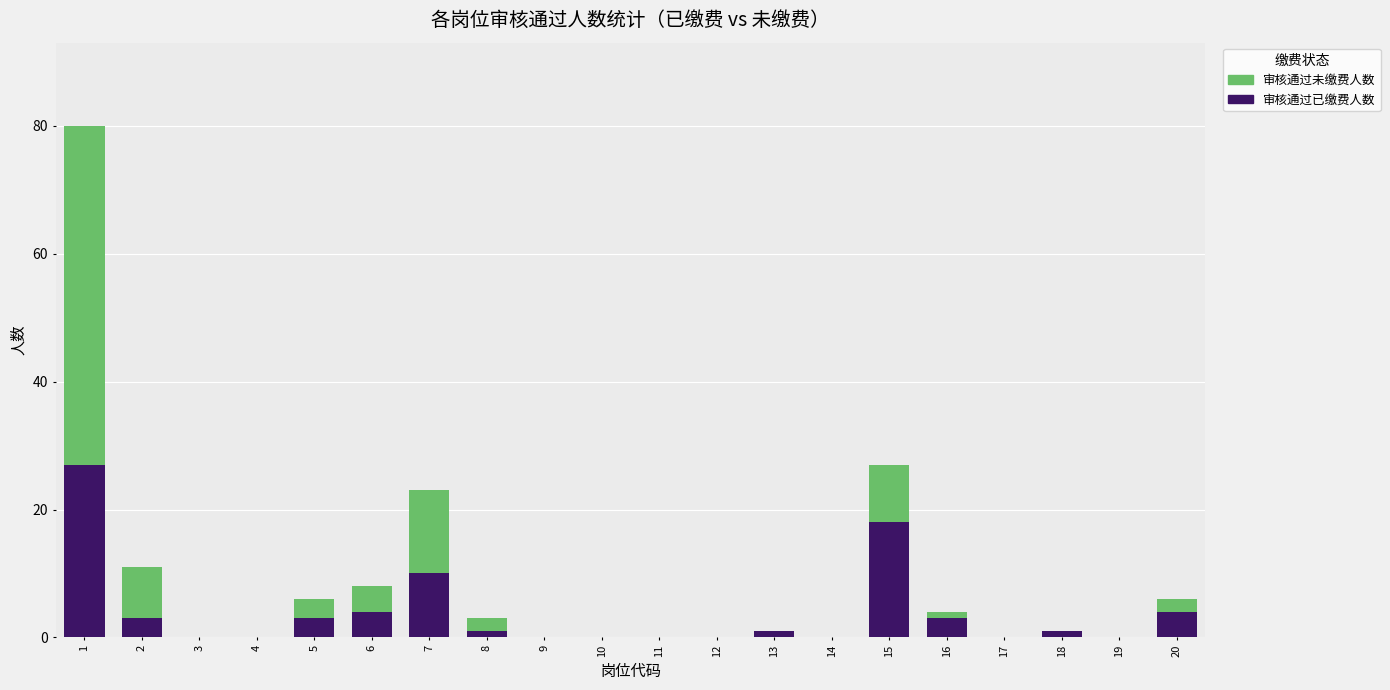

What is the highest value of the 审核通过已缴费人数 series?

27